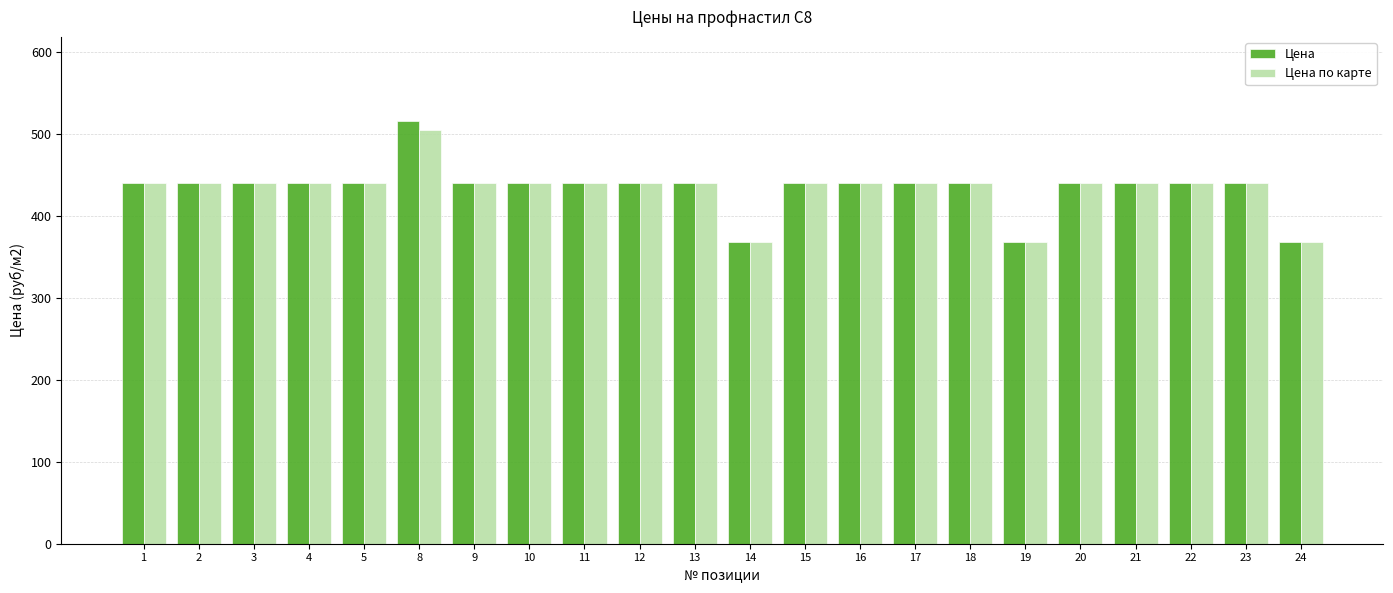

Does the chart contain stacked bars?

No